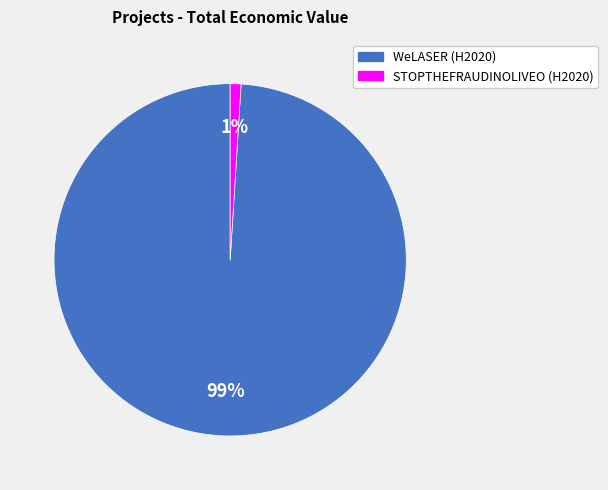

Does any single category account for the majority?

Yes